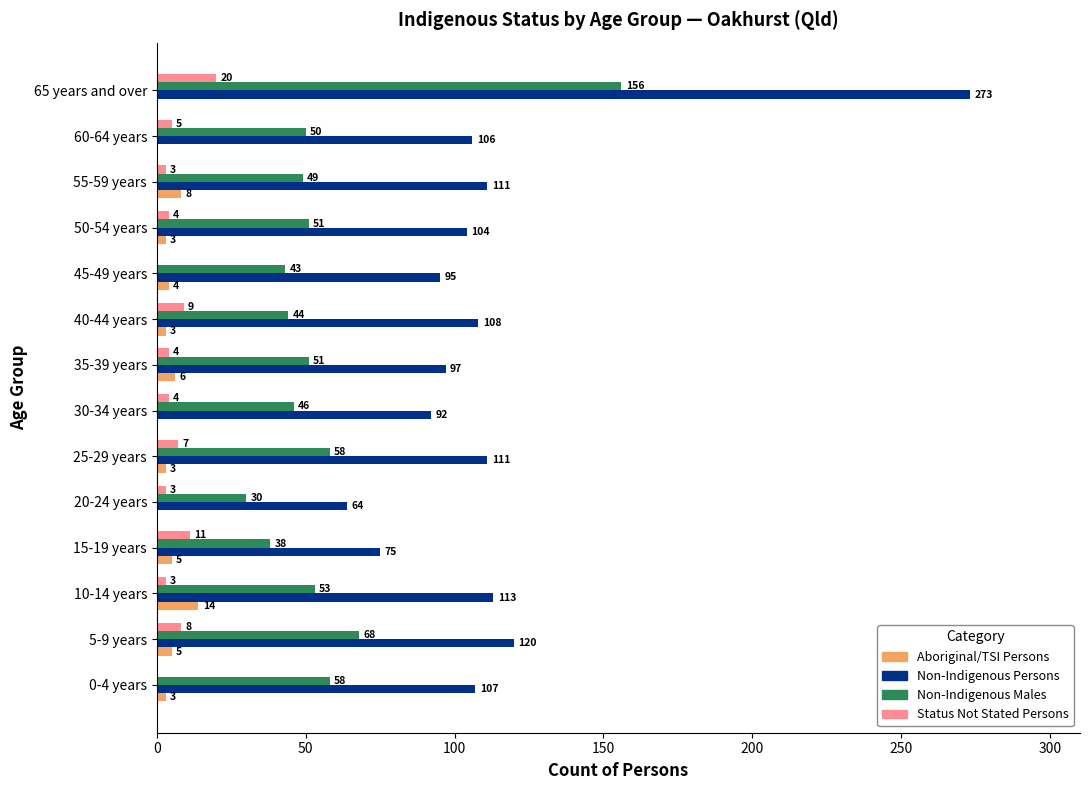

How many data points does each series have?

14